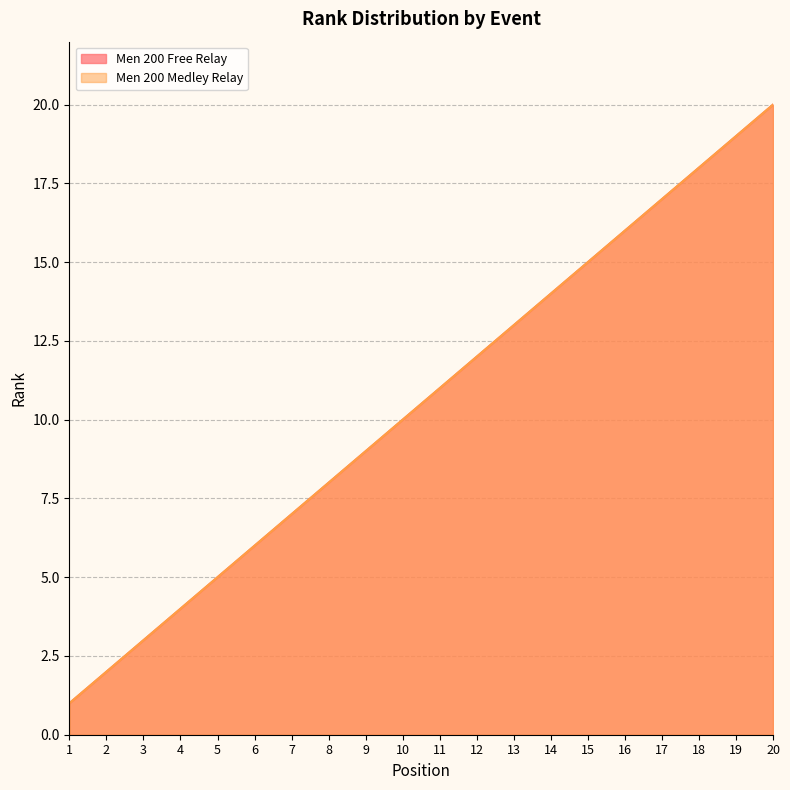

Reading left to right, what are all the values shown in this chart?

Men 200 Free Relay: 1	2	3	4	5	6	7	8	9	10	11	12	13	14	15	16	17	18	19	20
Men 200 Medley Relay: 1	2	3	4	5	6	7	8	9	10	11	12	13	14	15	16	17	18	19	20